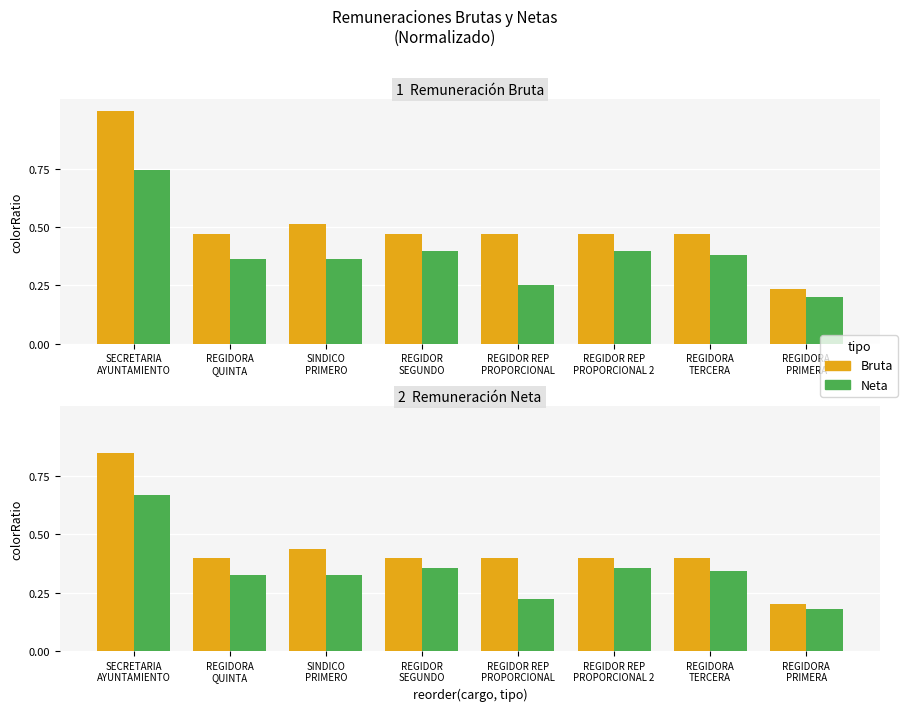

What are all the series names shown in the legend?

Bruta, Neta